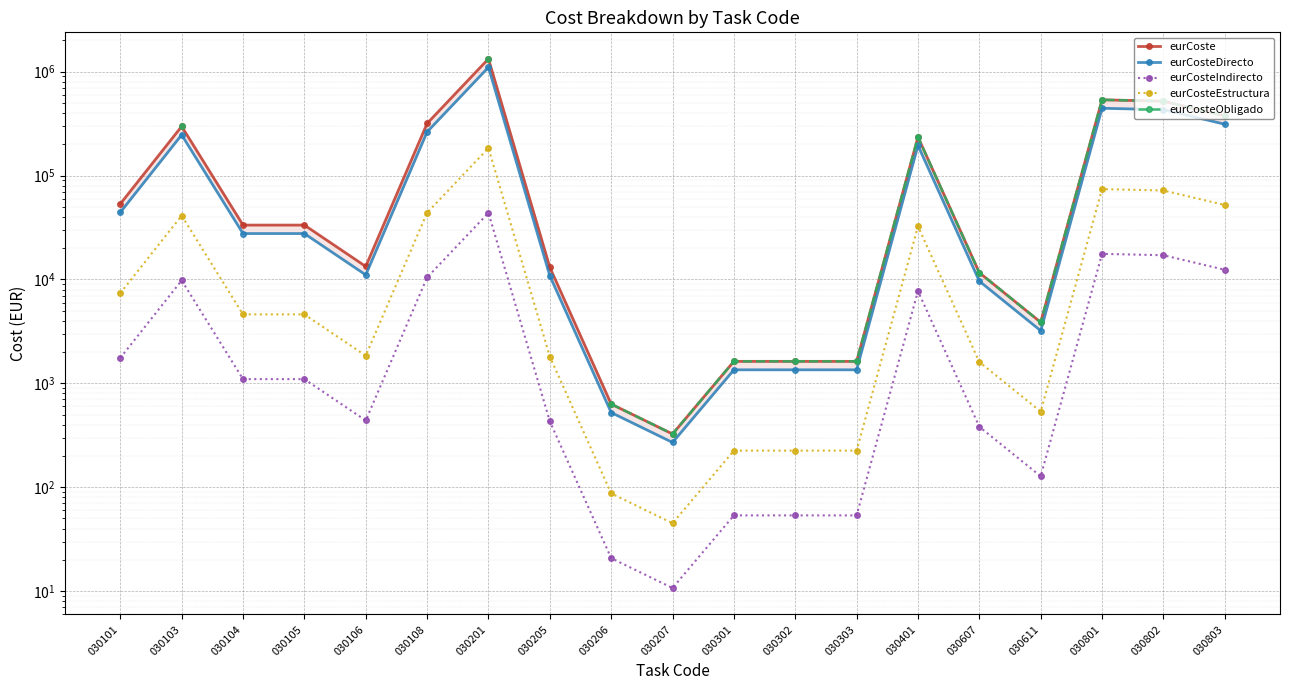

The value of eurCoste at 030105 is 33389.2. True or false?

True